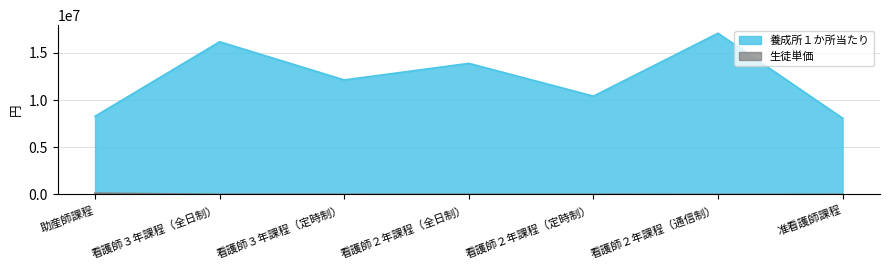

Which series has the largest total across all categories?

養成所１か所当たり